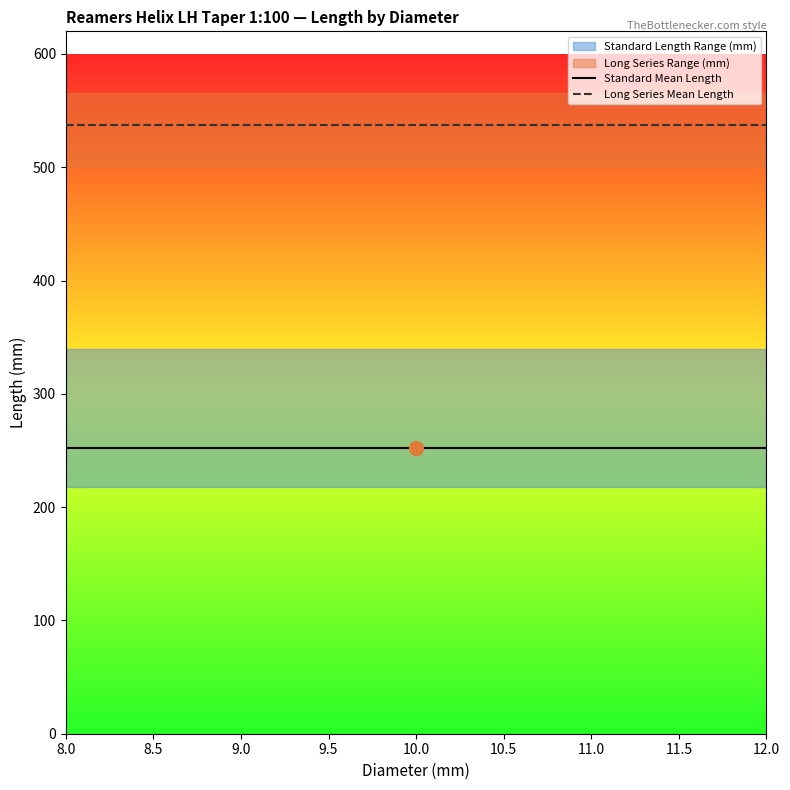

Reading right to left, extract all data points from this chart.

Standard Mean Length: 252.2	252.2	252.2	252.2	252.2	252.2	252.2	252.2	252.2	252.2	252.2	252.2	252.2	252.2	252.2	252.2	252.2
Long Series Mean Length: 537.5	537.5	537.5	537.5	537.5	537.5	537.5	537.5	537.5	537.5	537.5	537.5	537.5	537.5	537.5	537.5	537.5